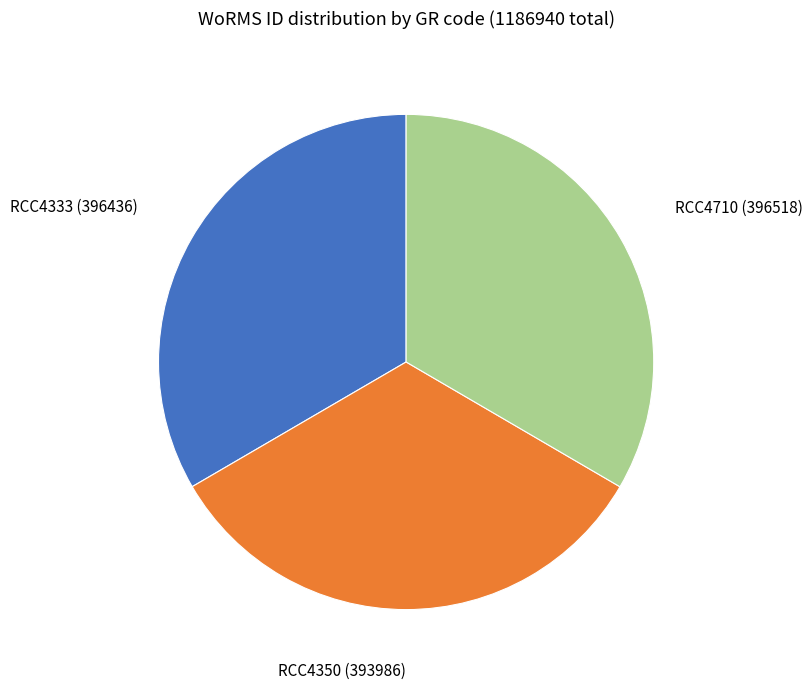

Do RCC4350 (393986) and RCC4710 (396518) together represent more than half of the pie?

Yes